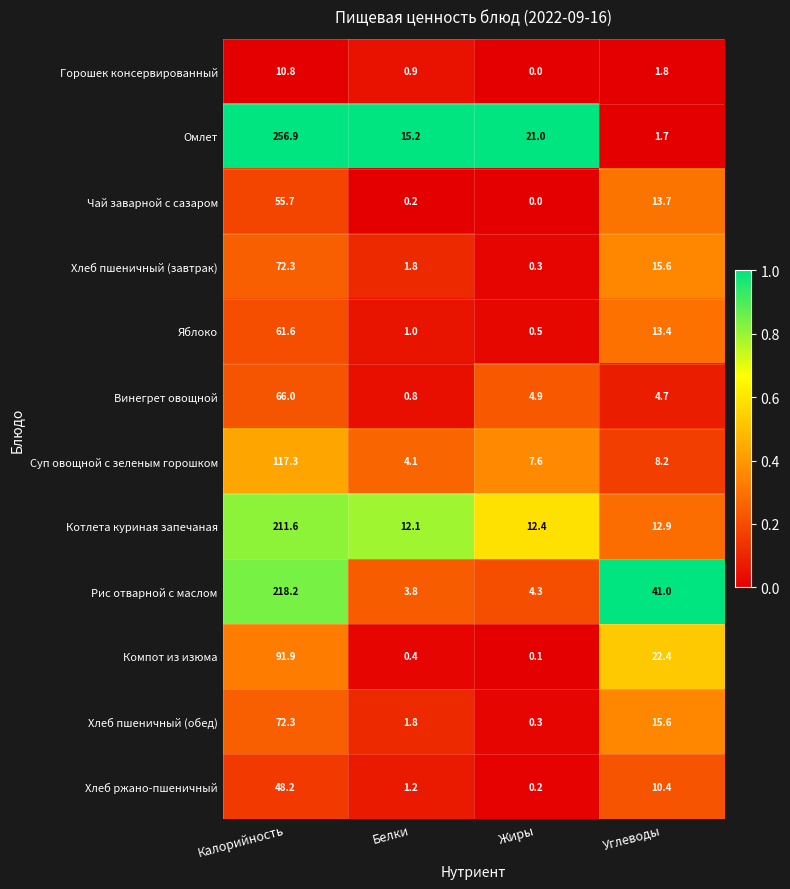

True or false: Чай заварной с сазаром has a value of 13.7 at Углеводы.

True